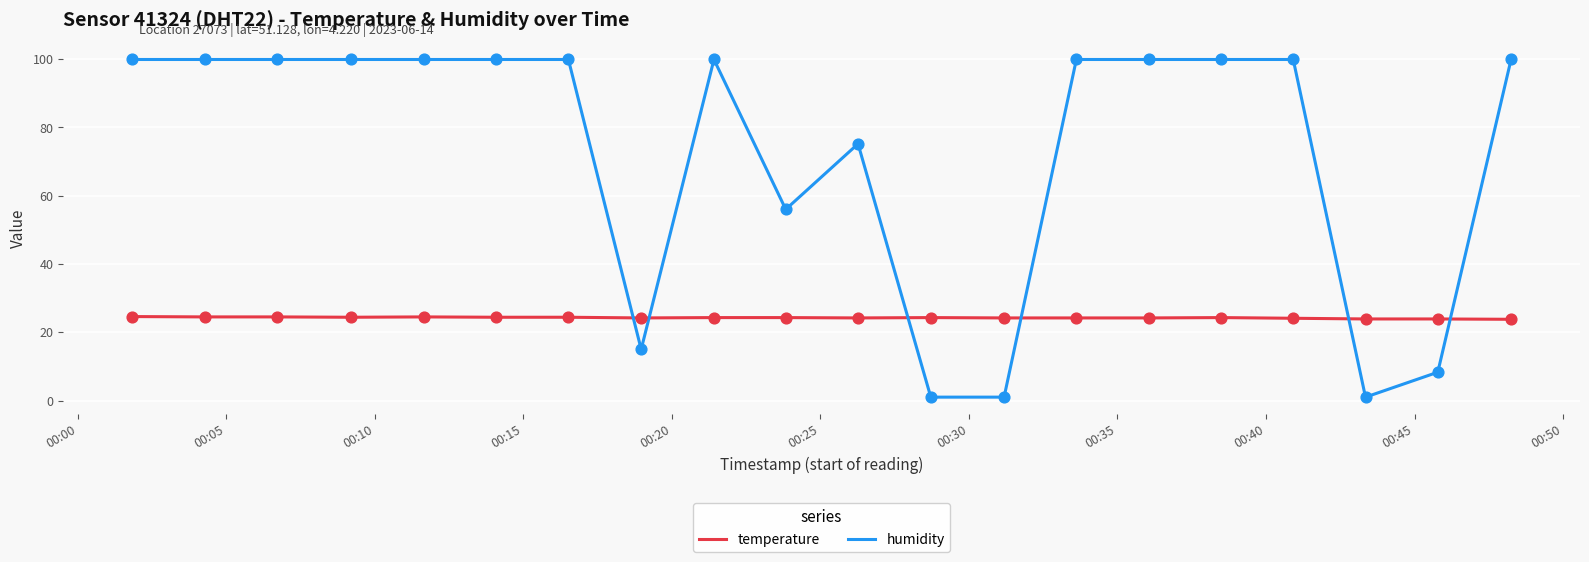

Which series has the largest total across all categories?

humidity